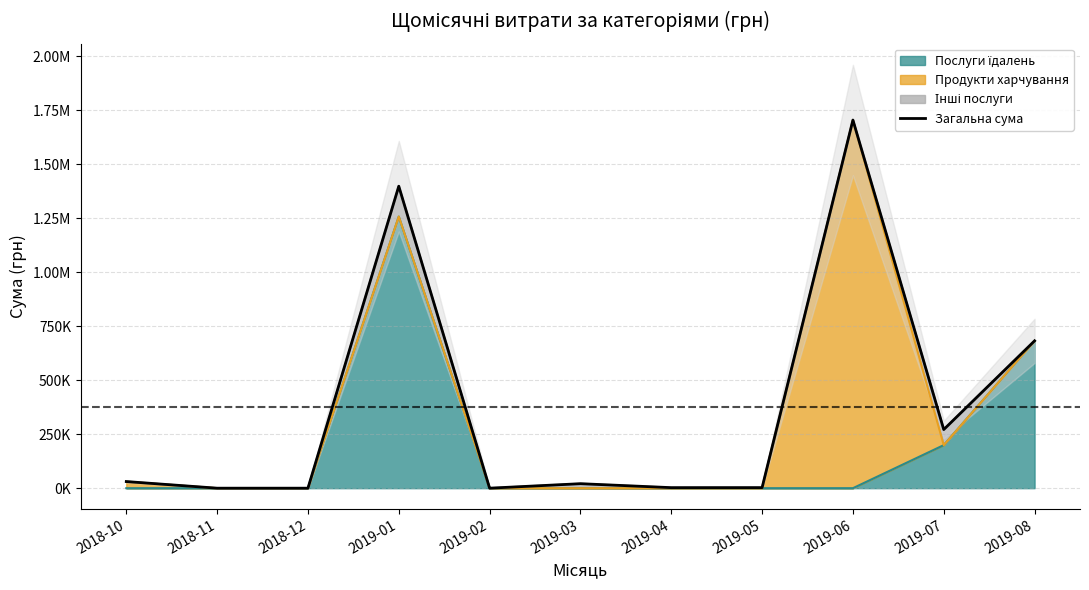

Is it true that the value at 2019-08 is 682189.4?

True